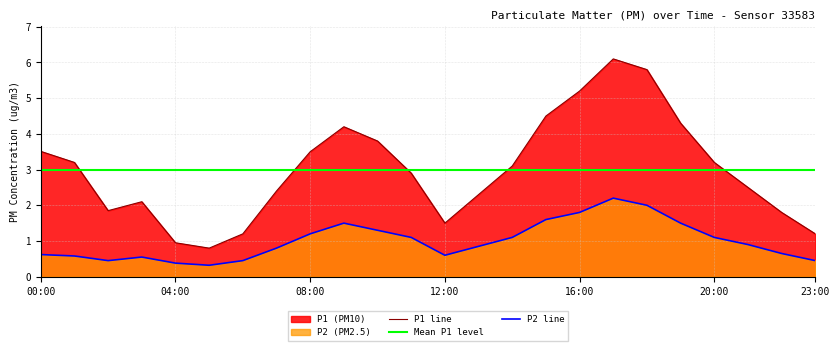

What is the difference between the second highest and minimum values in the P1 line series?

5.0